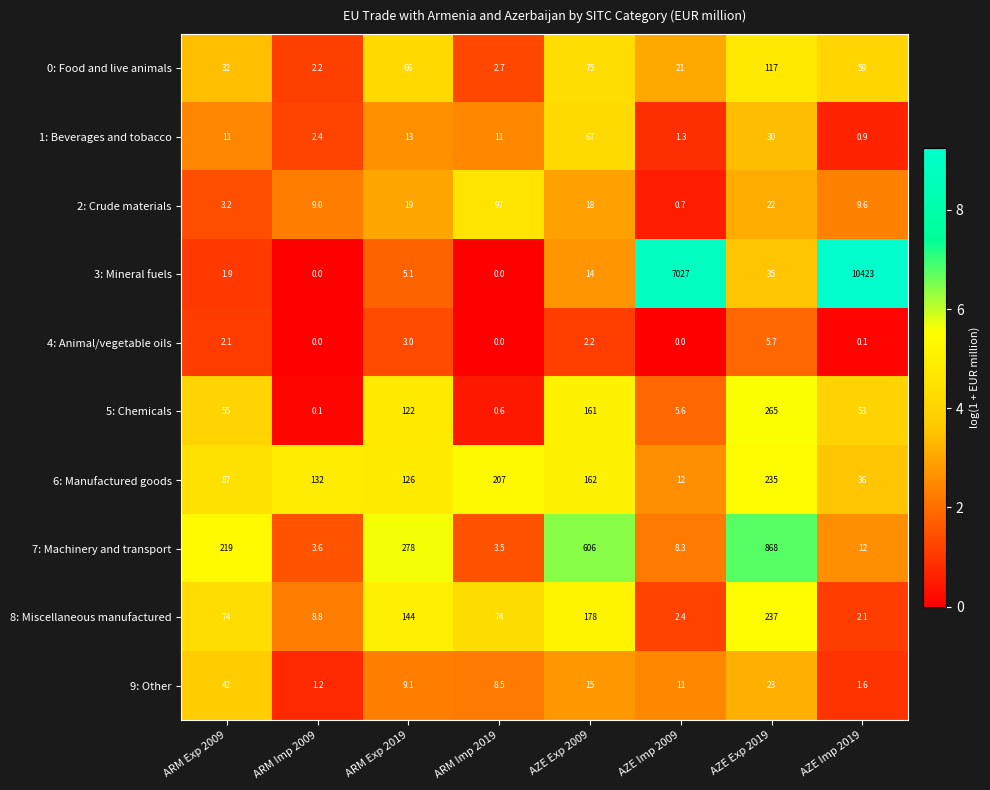

Is the value of 6: Manufactured goods at ARM Exp 2009 greater than the value of 1: Beverages and tobacco at ARM Exp 2009?

Yes